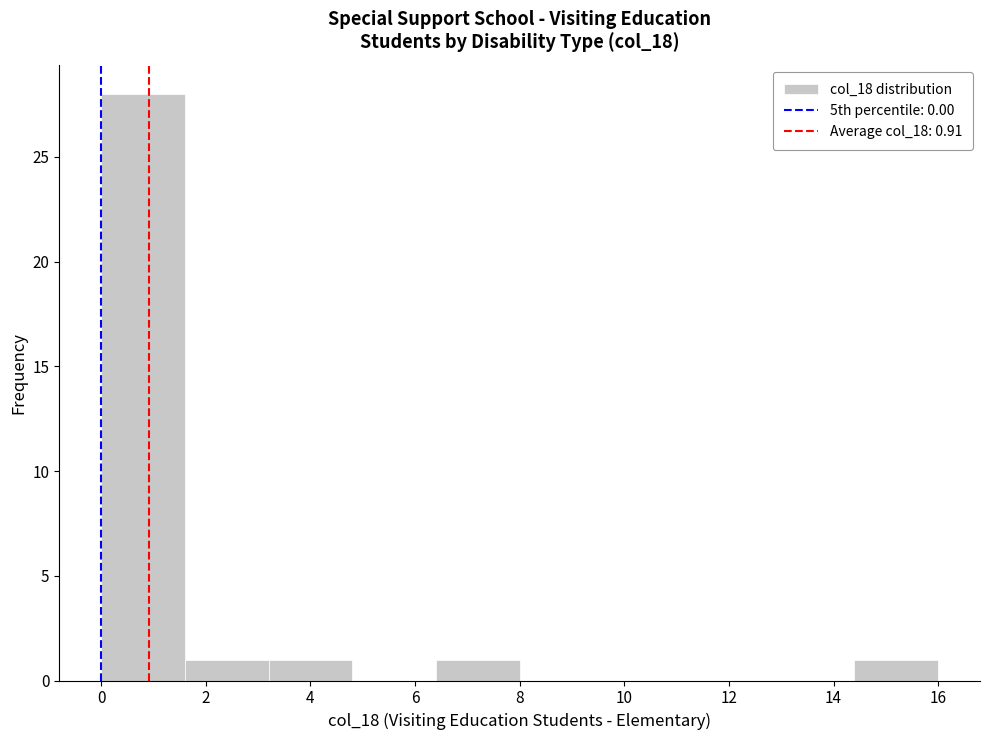

What is the height of the bar covering 14.4 to 16.0 on the x-axis? The values are not printed on the chart, so give them approximately, as read against the axis.

1